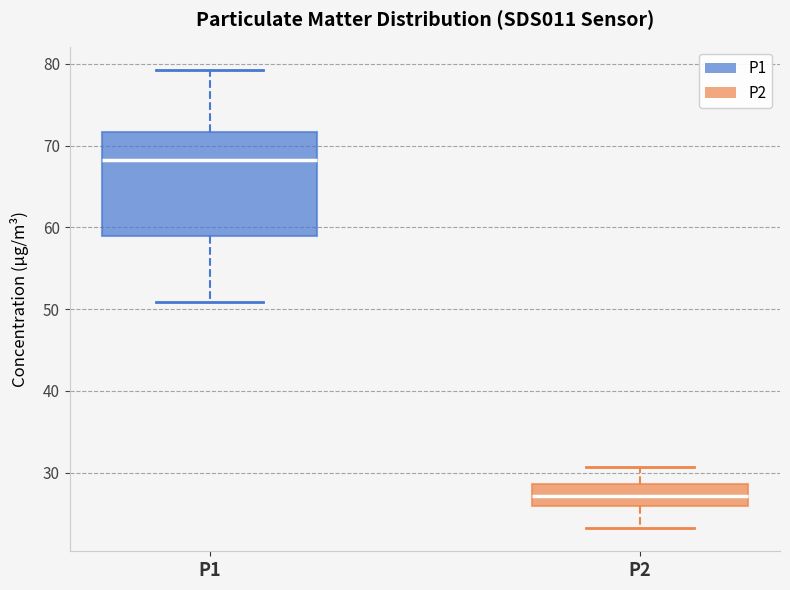

Which box is the tallest, from its lower edge to its upper edge?

P1